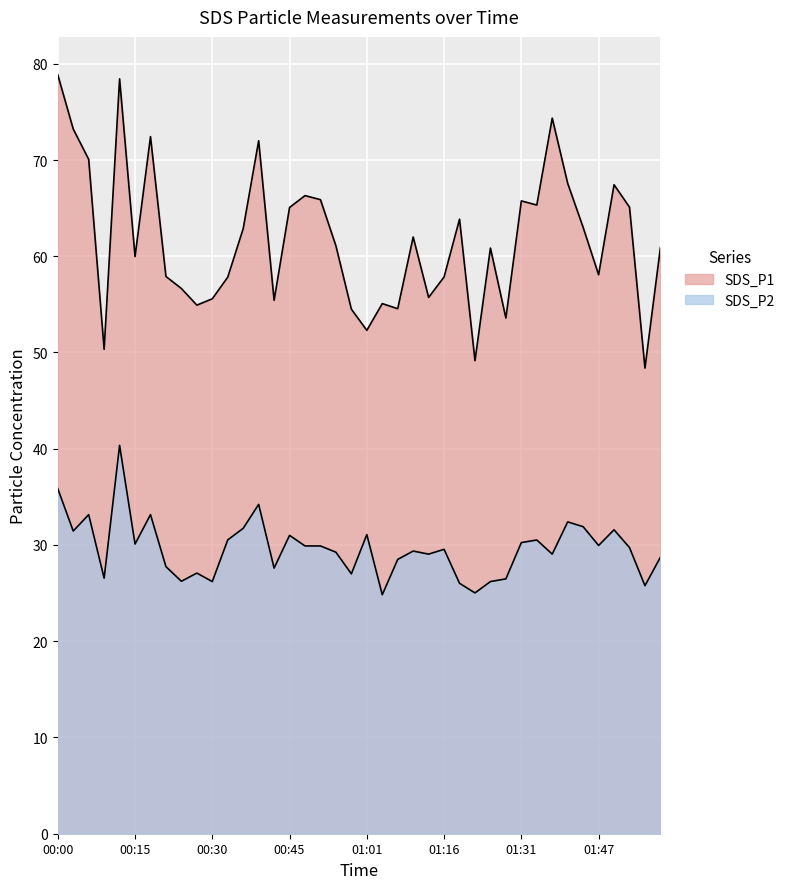

What is the sum of the SDS_P2 values at 01:16 and 01:59?

58.3